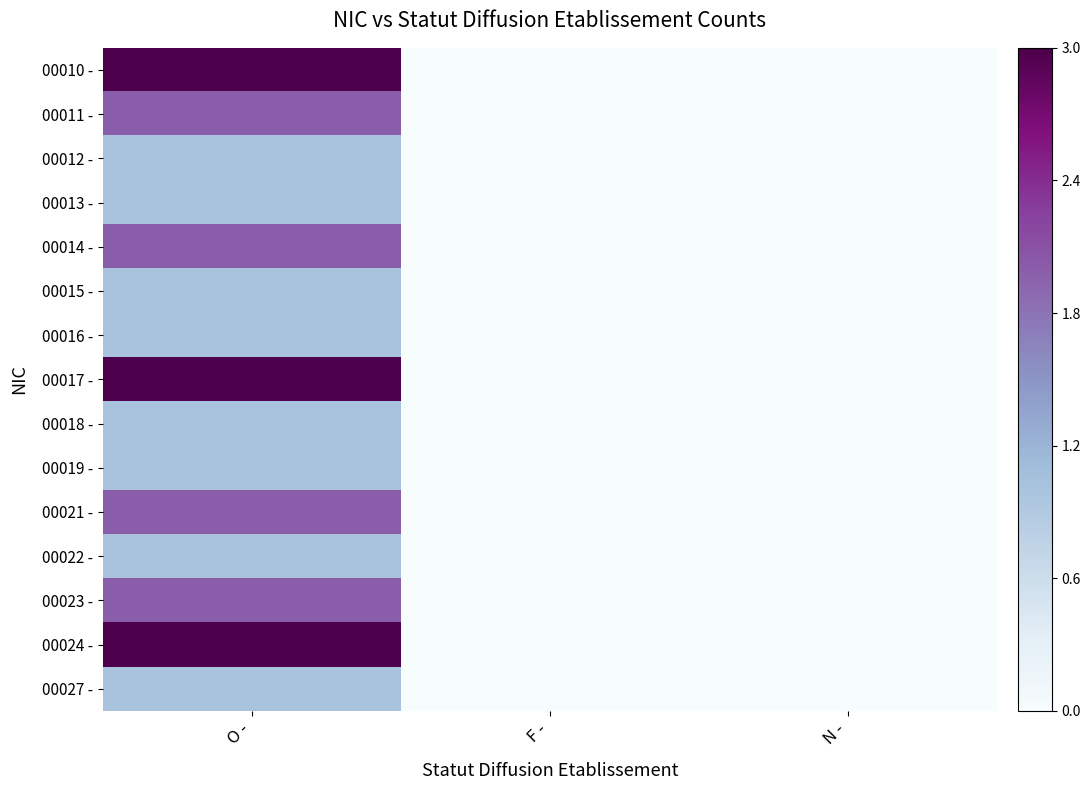

At which category is the sum across all series the highest?

O -